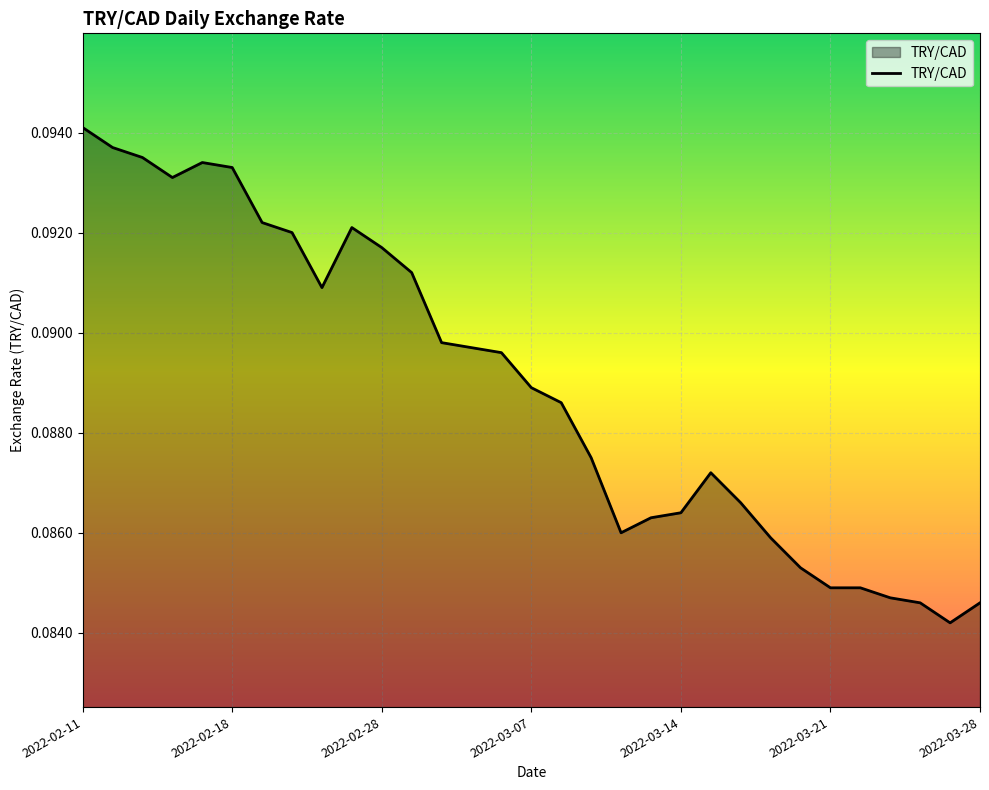

Does the chart display data point markers on the line(s)?

No